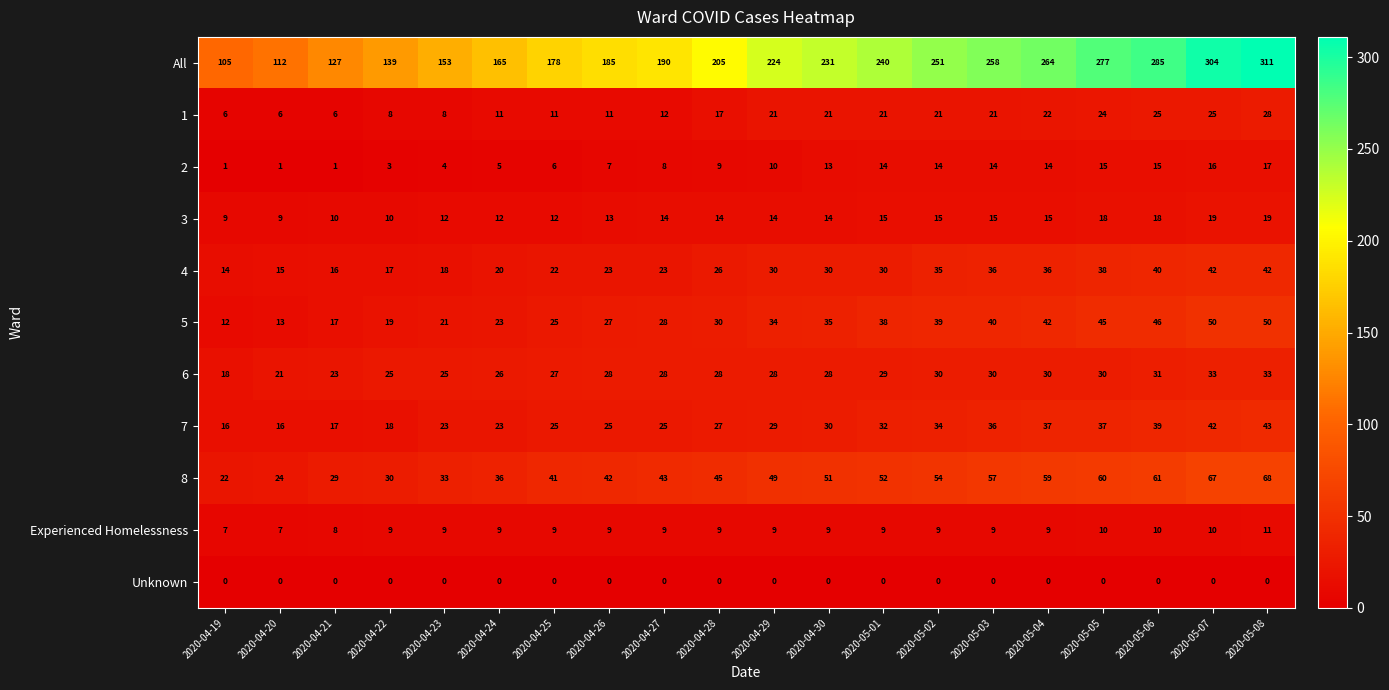

How many distinct data groups are displayed?

11